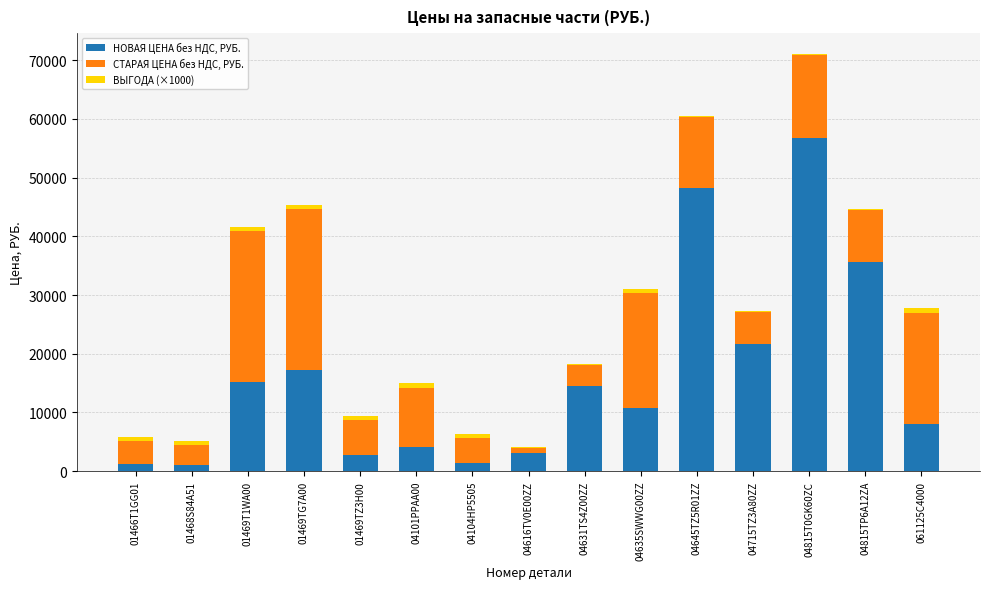

What is the highest value of the НОВАЯ ЦЕНА без НДС, РУБ. series?

56685.4